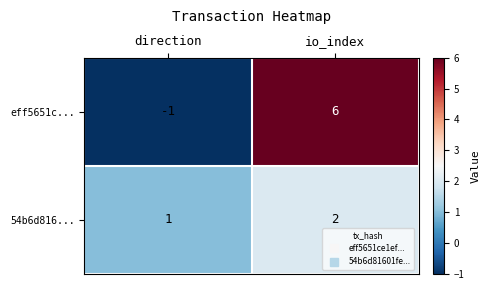

What value does the eff5651c... series have at io_index?

6